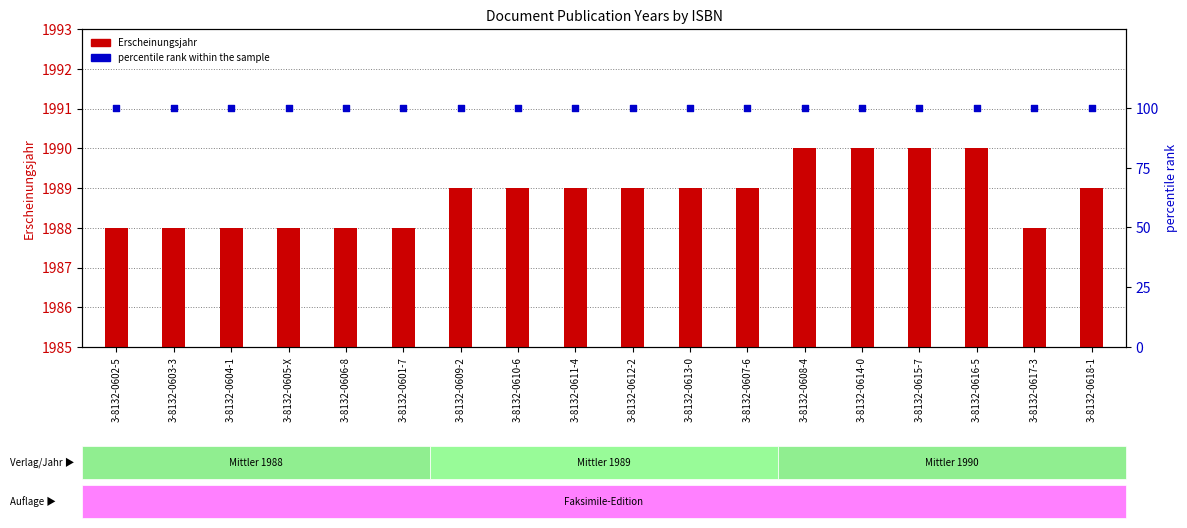

Which series contains the highest Y value?

Erscheinungsjahr